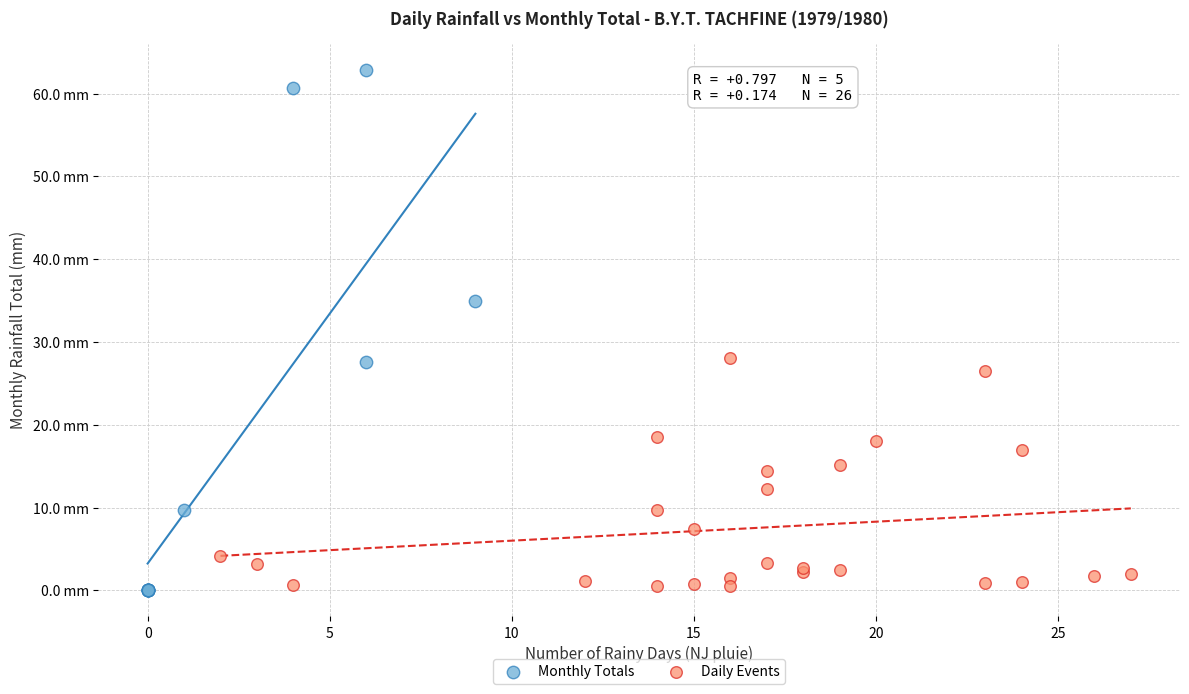

What are all the series names shown in the legend?

Monthly Totals, Daily Events